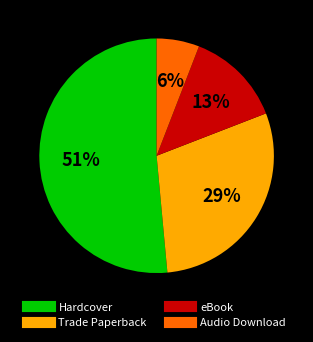

Rank the categories by value from lowest to highest.

Audio Download, eBook, Trade Paperback, Hardcover